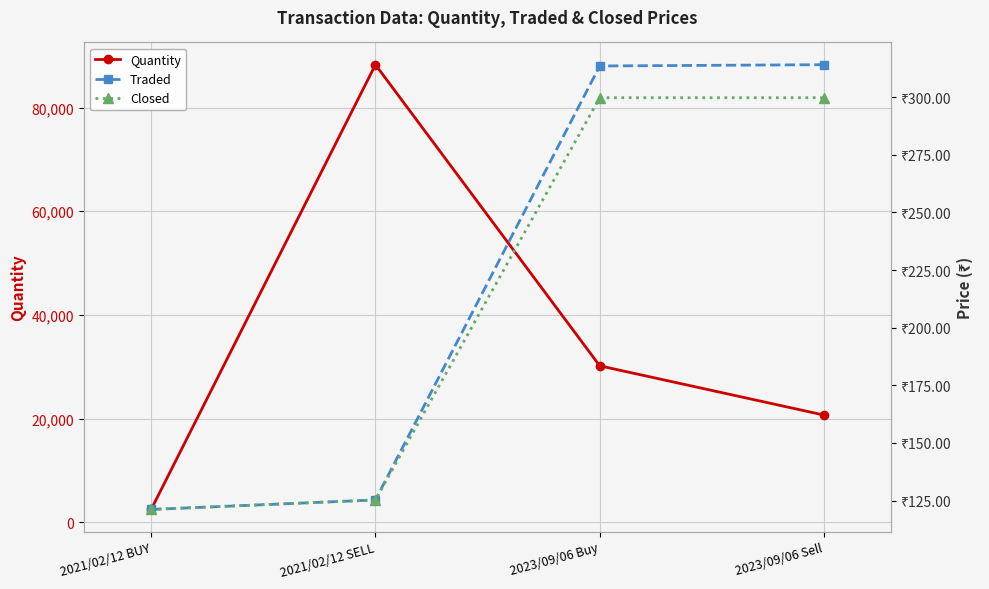

At how many categories does at least one series exceed 22634?

2